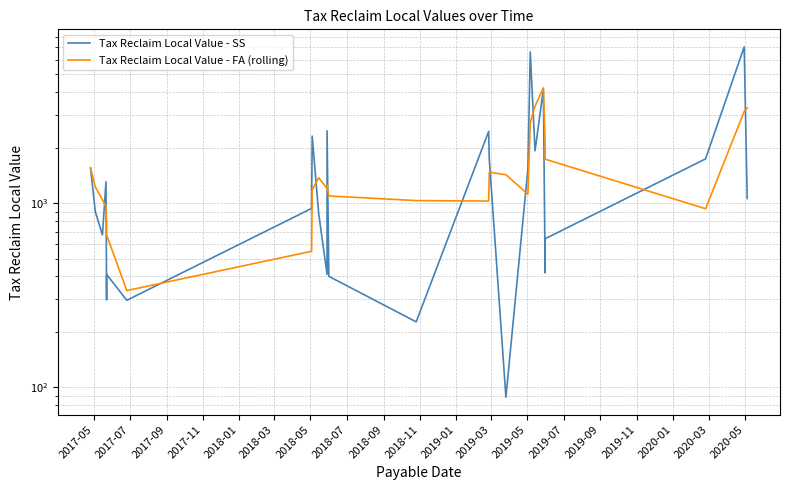

What is the total value across all series at 2019-03?

3719.9